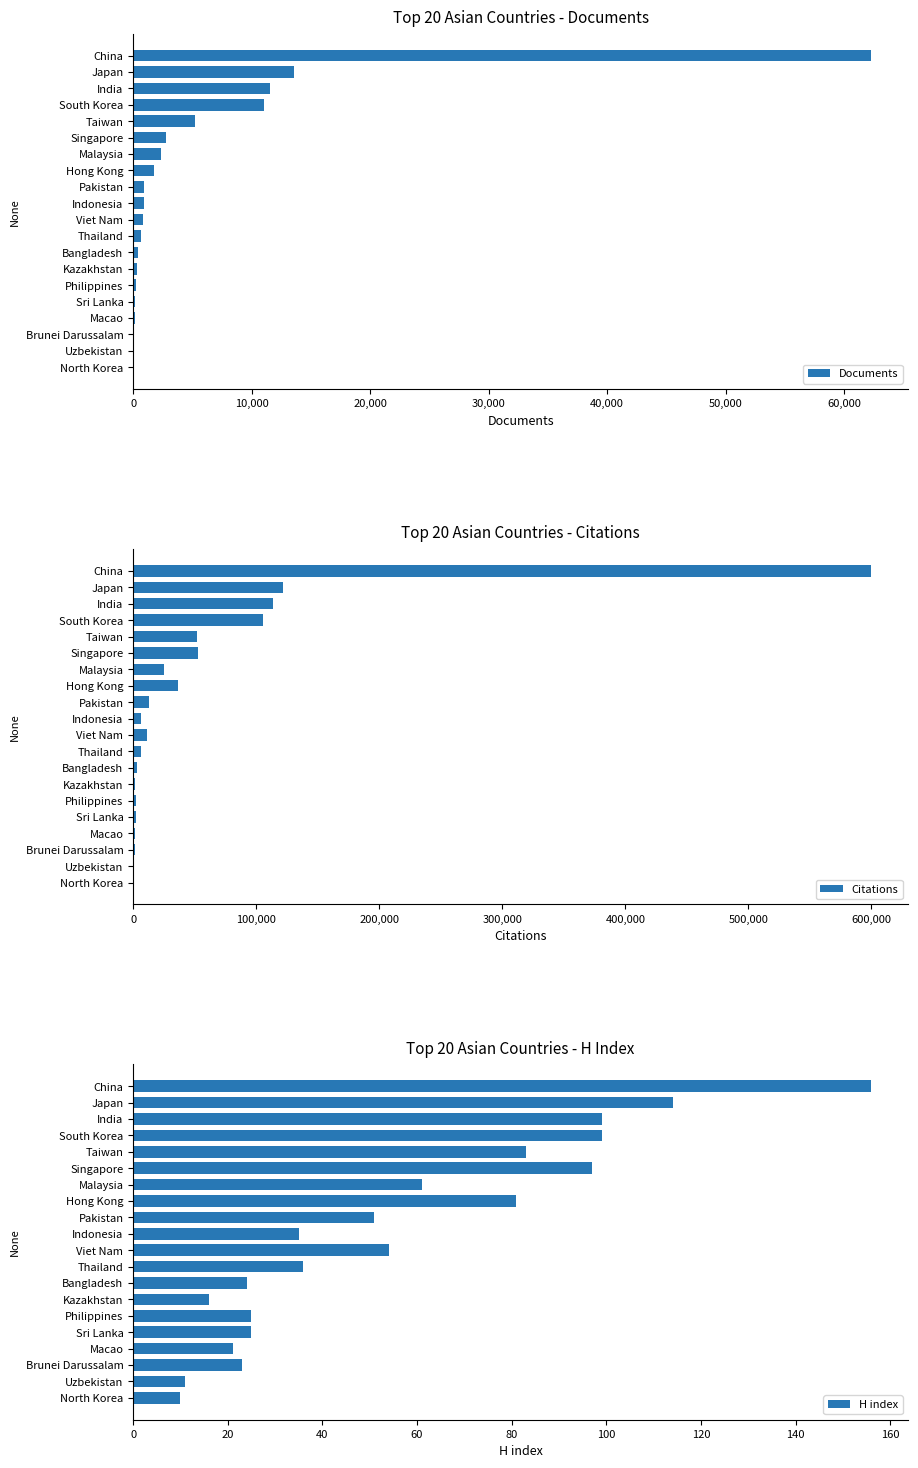

The H index series shows 109 at Malaysia. True or false?

False